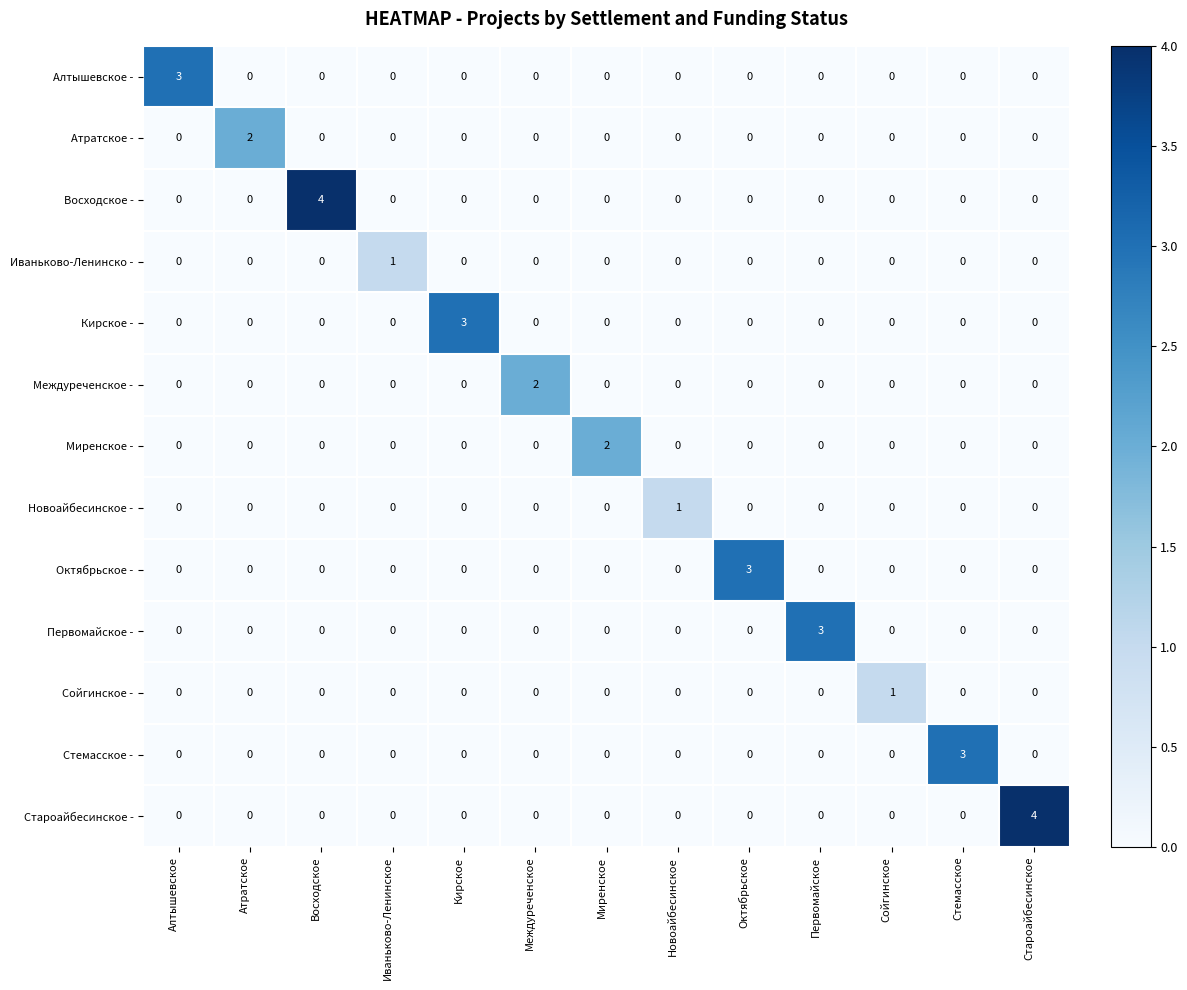

The value of Октябрьское - at Староайбесинское is 2. True or false?

False